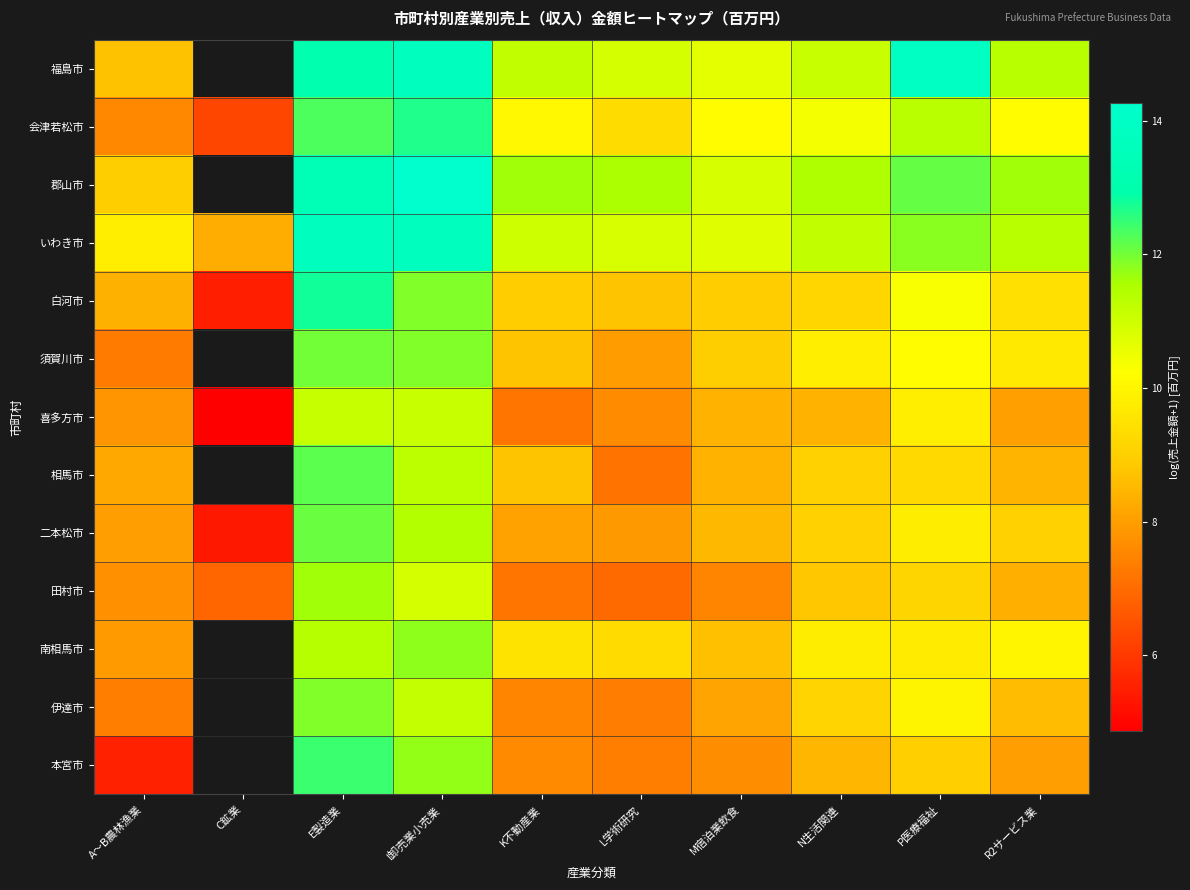

How many series are shown in this chart?

13